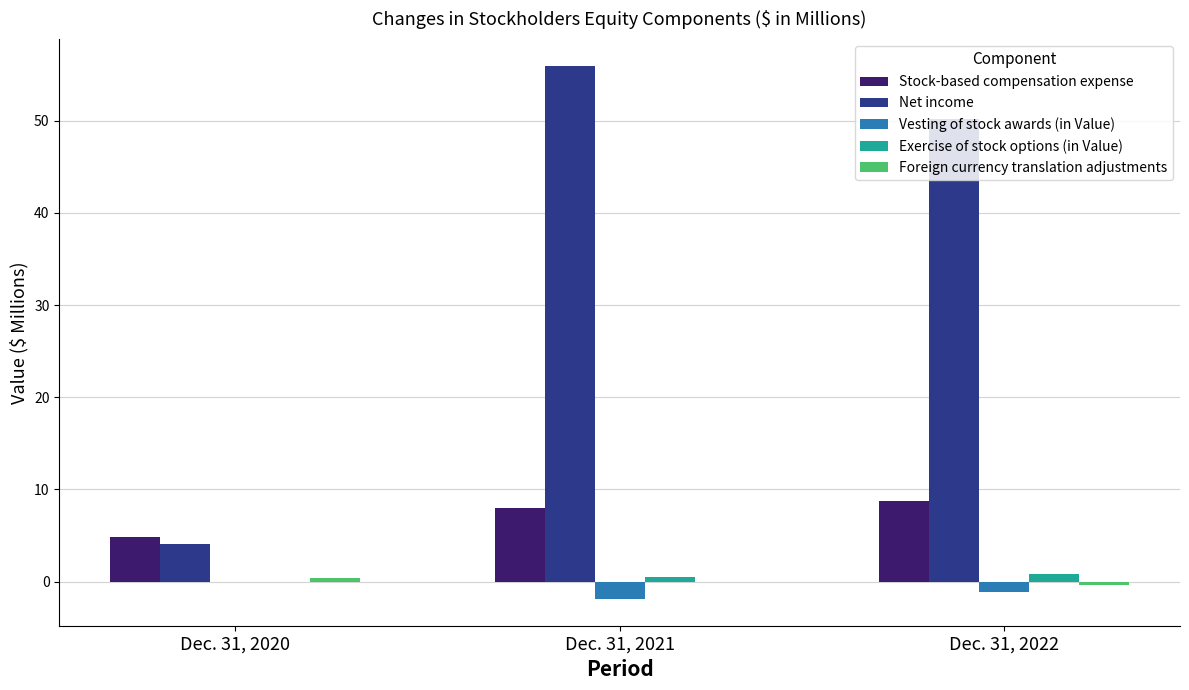

Which series has the largest range (max minus min)?

Net income